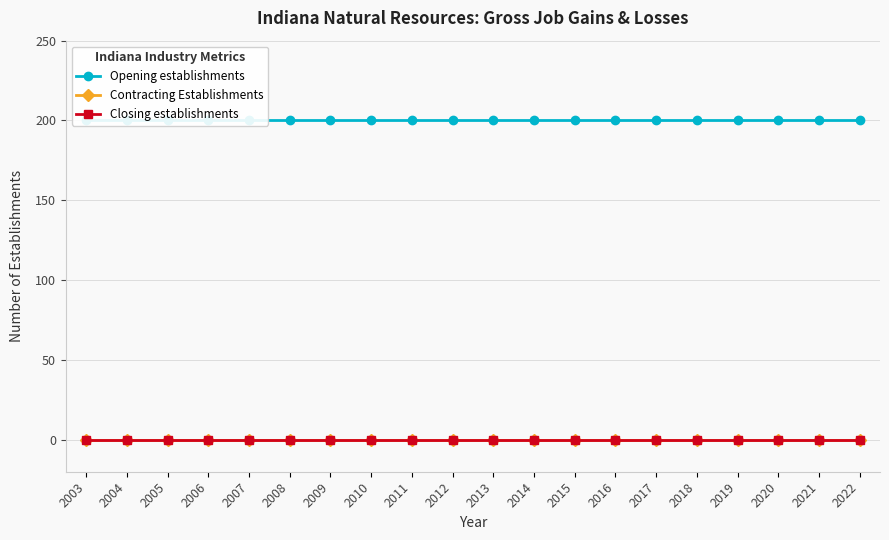

Which has a higher value, 2013 or 2019?

2013